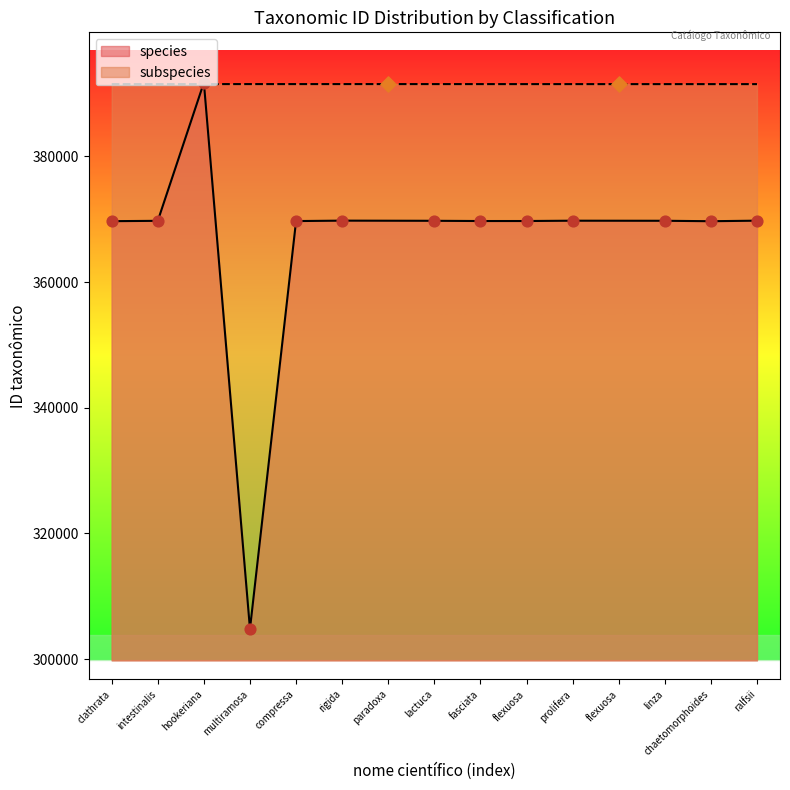

What is the ratio of the value at chaetomorphoides to the value at fasciata?

1.0